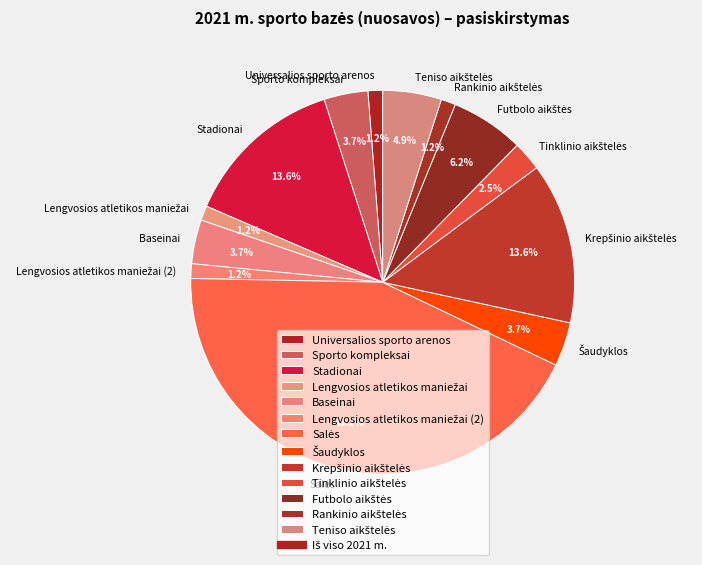

Does any single category account for the majority?

No